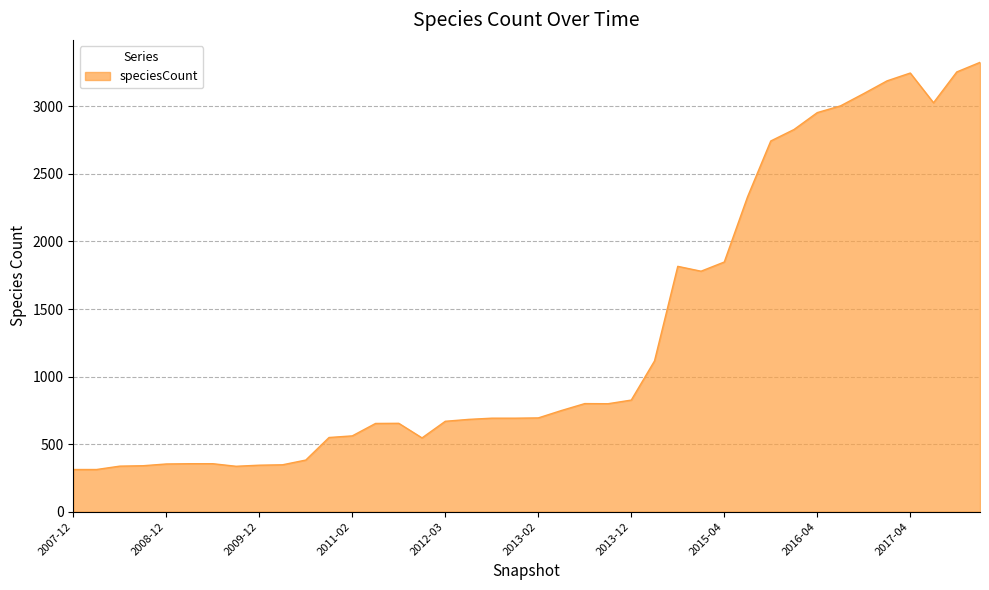

What is the minimum value shown in the chart?

312